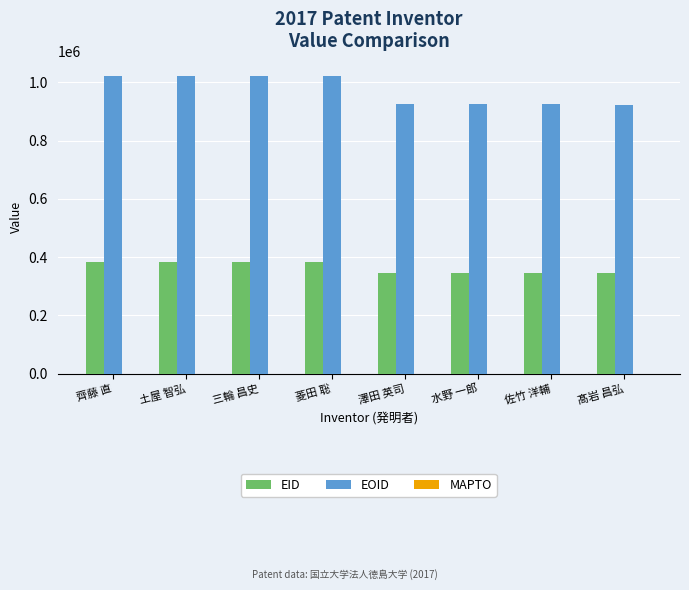

True or false: EID has a value of 344093 at 佐竹 洋輔.

True